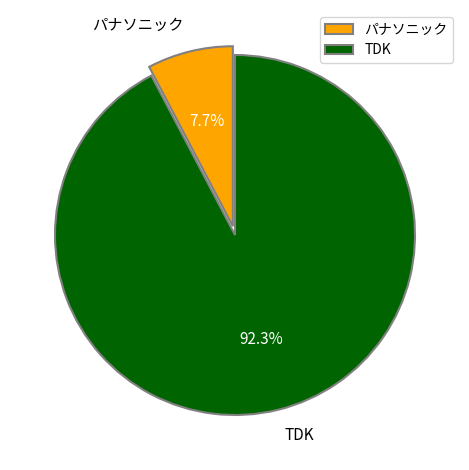

Is it true that パナソニック is 1% of the pie?

False